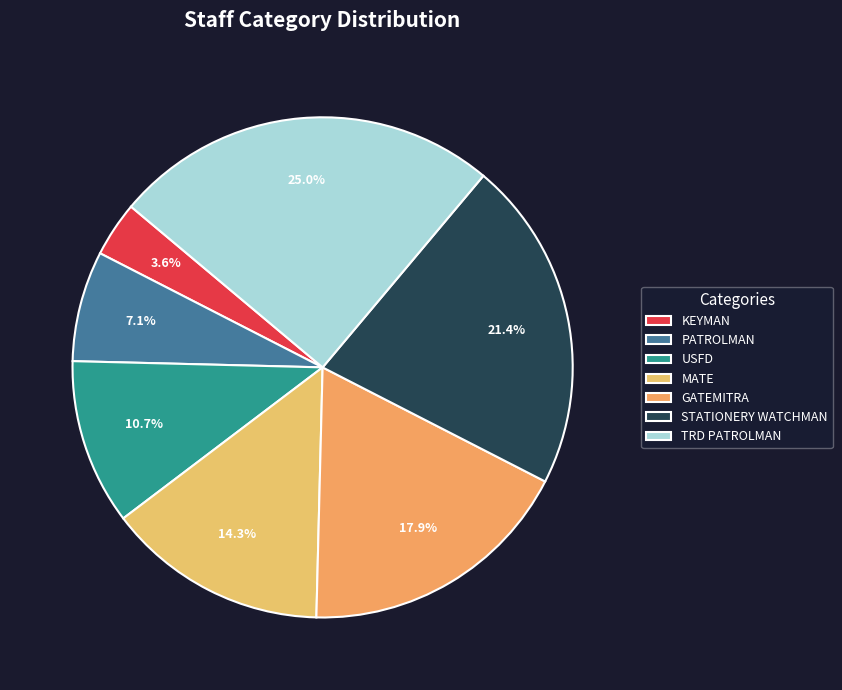

Is the sum of GATEMITRA and MATE greater than half?

No